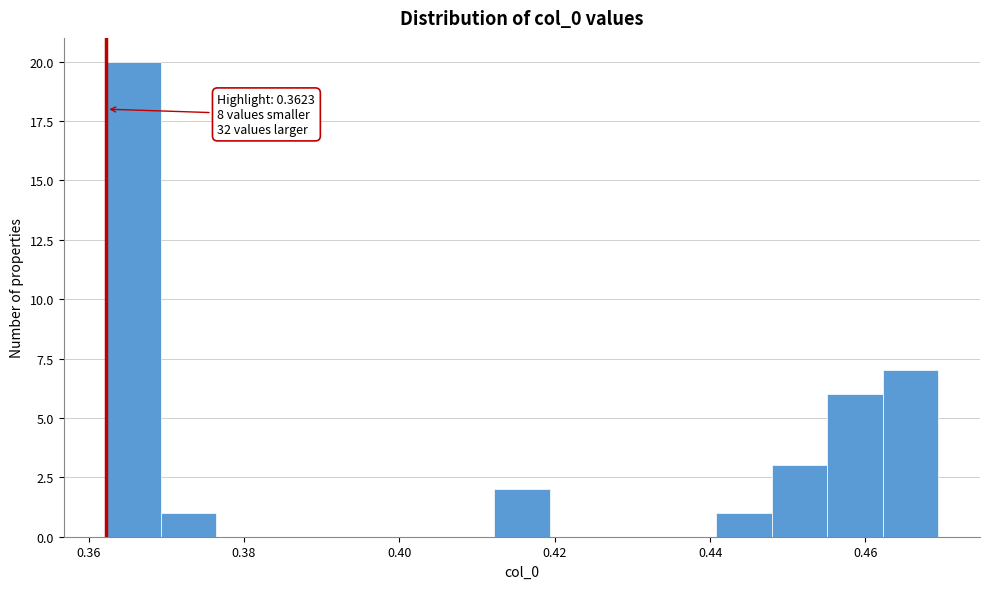

Around what value on the x-axis is the tallest bar? Give the approximate position of its centre, as read against the axis.

0.366